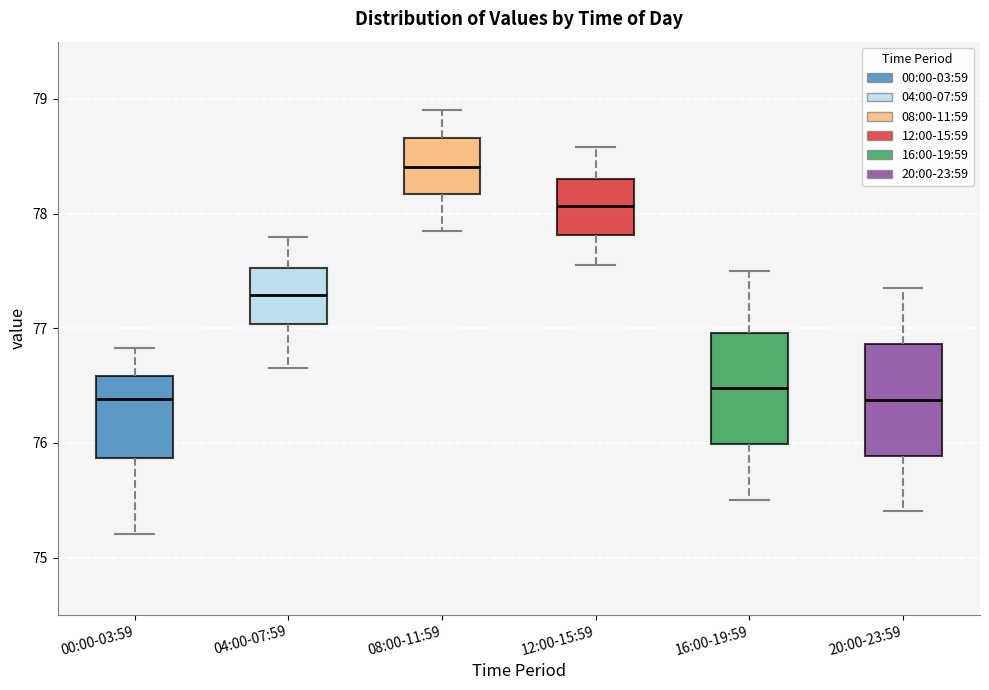

Reading left to right, read every box against the y-axis: the position of its median line, the range the box covers, and the ends of its whiskers. The values are not printed on the chart, so give them approximately, as read against the axis.

00:00-03:59: median 76.4, box 75.9 to 76.6, whiskers 75.2 to 76.8
04:00-07:59: median 77.3, box 77.0 to 77.5, whiskers 76.7 to 77.8
08:00-11:59: median 78.4, box 78.2 to 78.7, whiskers 77.9 to 78.9
12:00-15:59: median 78.1, box 77.8 to 78.3, whiskers 77.6 to 78.6
16:00-19:59: median 76.5, box 76.0 to 77.0, whiskers 75.5 to 77.5
20:00-23:59: median 76.4, box 75.9 to 76.9, whiskers 75.4 to 77.4